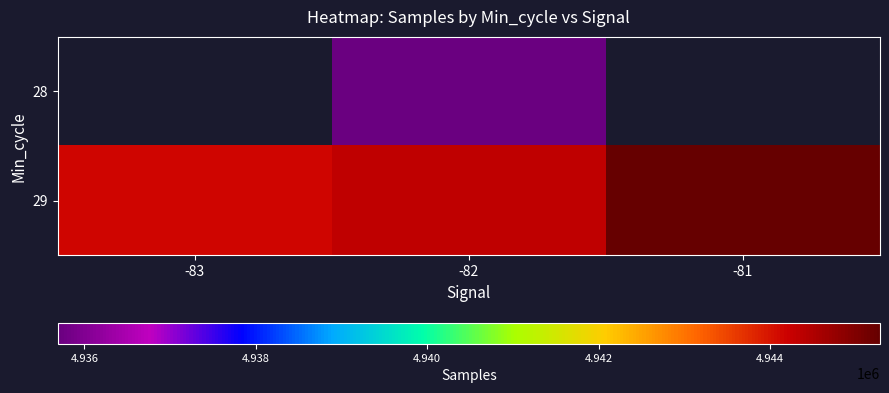

What is the greatest value displayed?

4945281.0